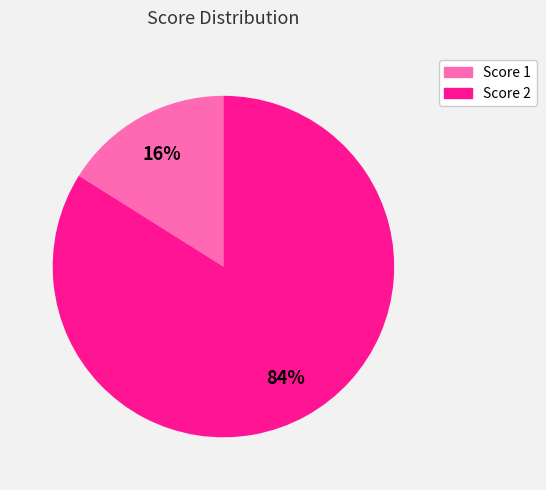

To the nearest percent, what is the average slice percentage?

50%